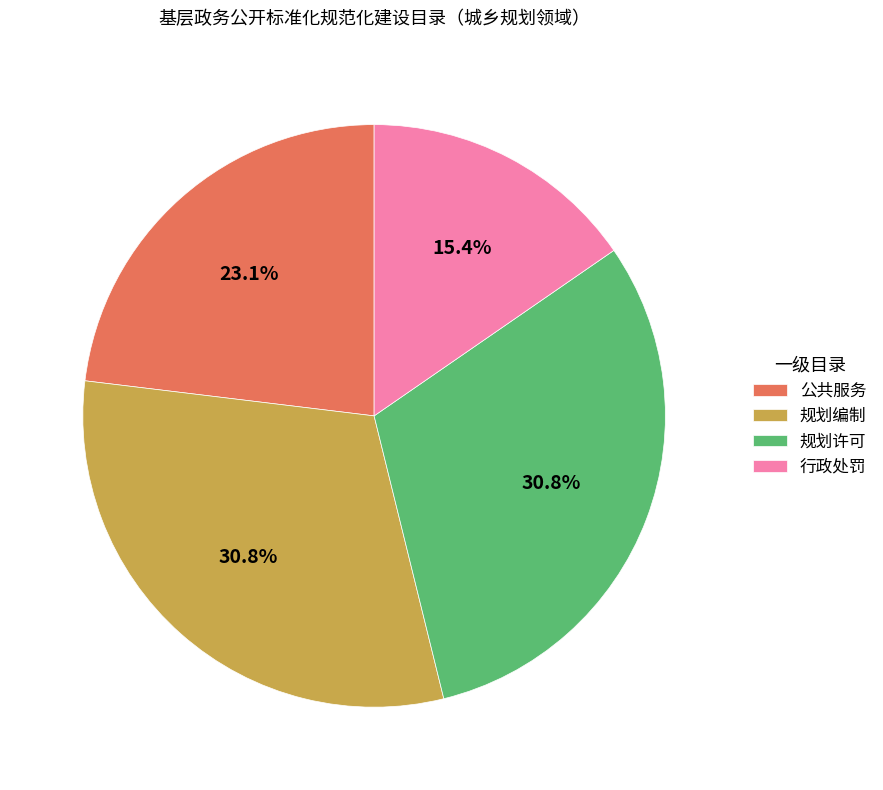

Is there any slice that represents more than half of the pie?

No